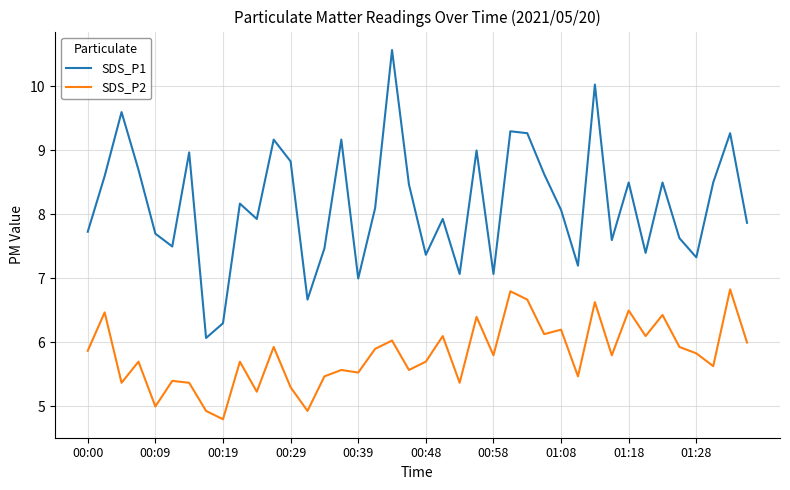

Which series has the widest spread of values?

SDS_P1